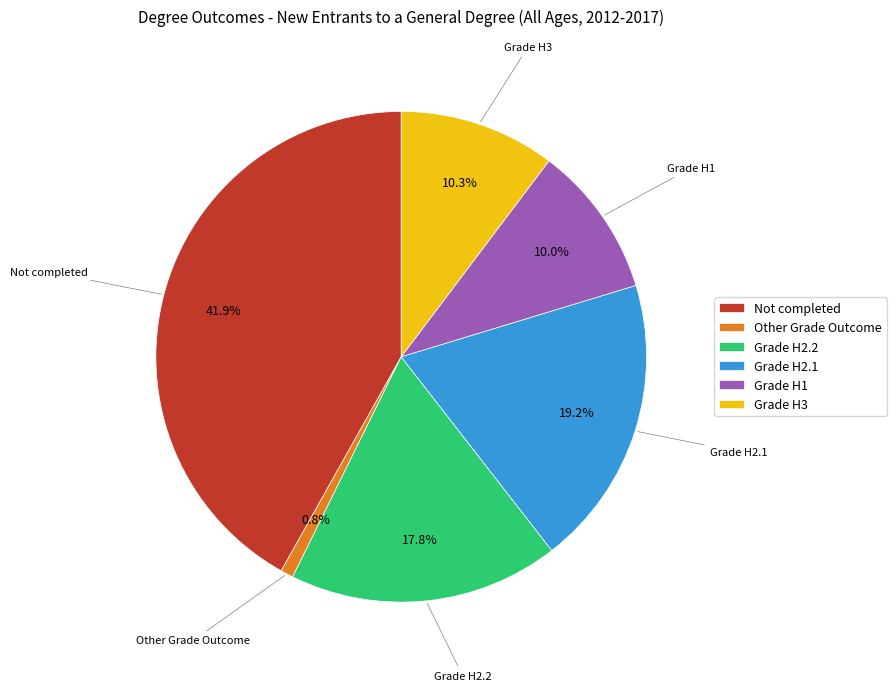

What percentage is the Other Grade Outcome slice, to the nearest percent?

1%